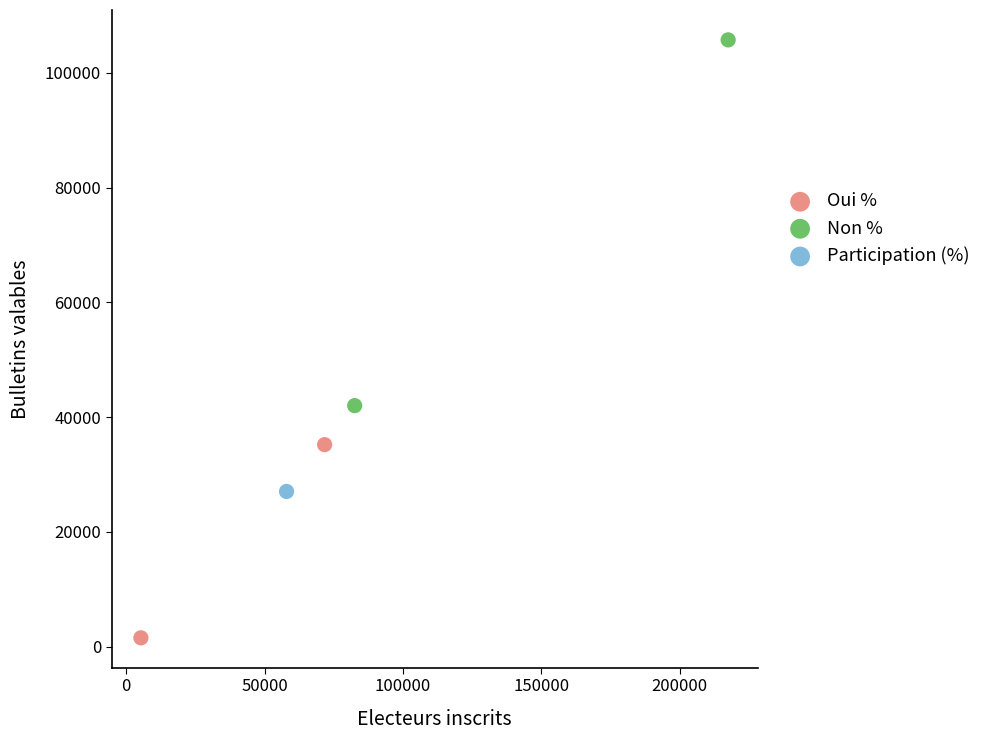

What are all the series names shown in the legend?

Oui %, Non %, Participation (%)